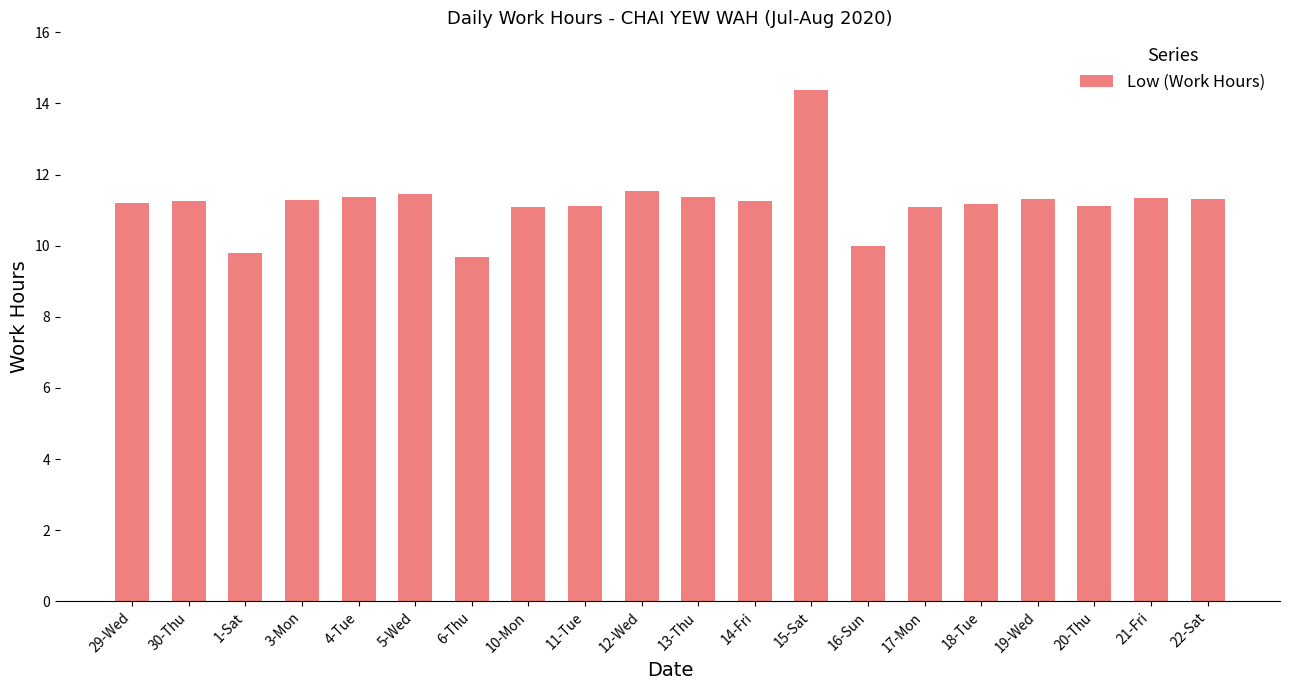

What is the value of the 9th bar from the left?

11.1